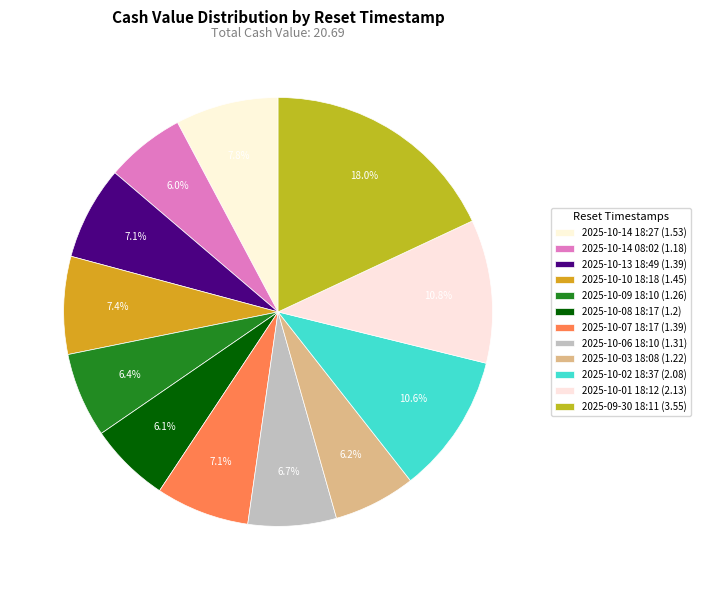

Count the number of slices in the pie.

12